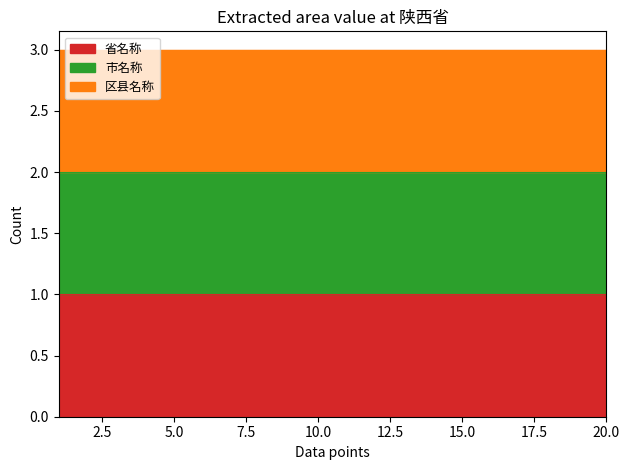

At which category does the chart reach its minimum across all series?

1